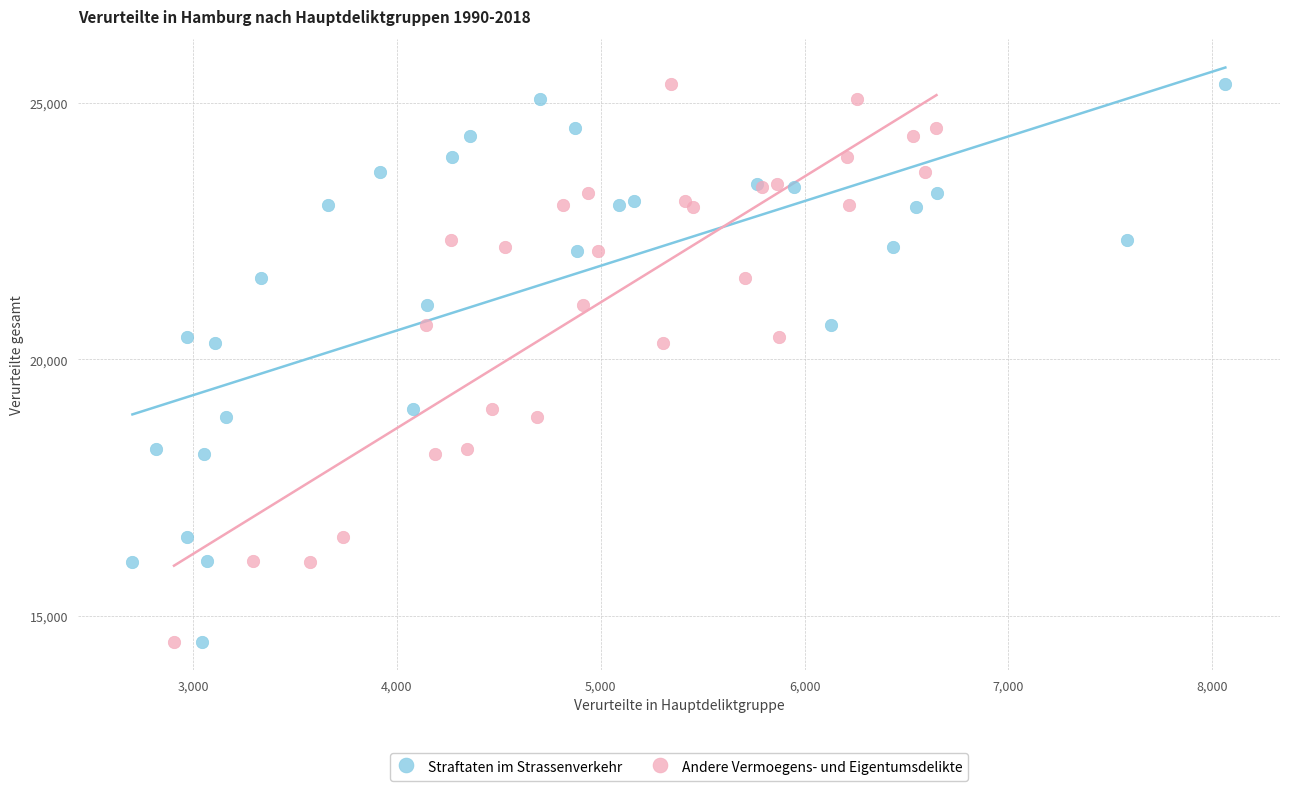

What are all the series names shown in the legend?

Straftaten im Strassenverkehr, Andere Vermoegens- und Eigentumsdelikte